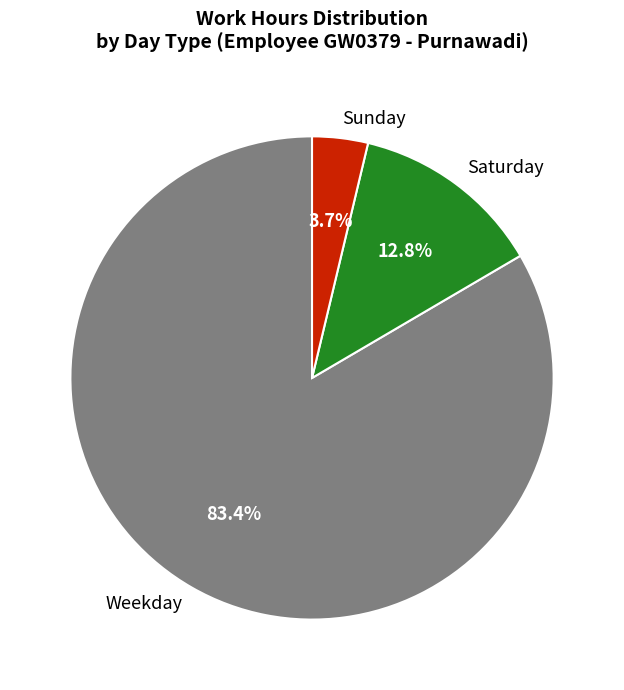

Do Saturday and Weekday together represent more than half of the pie?

Yes